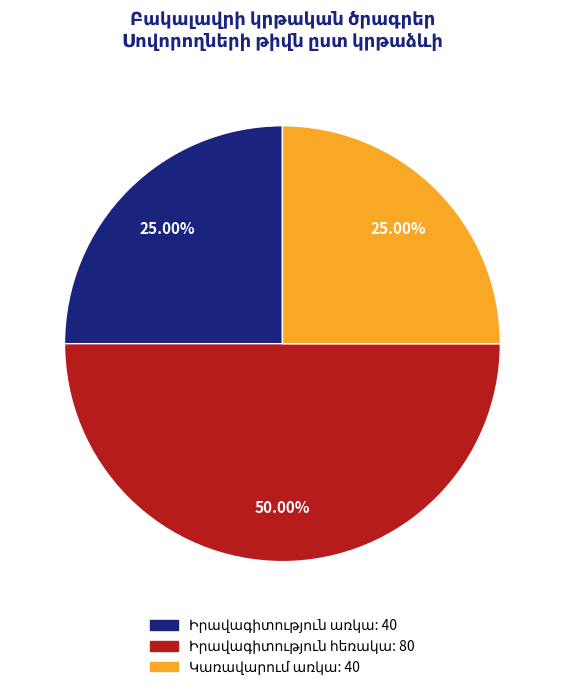

Which has a higher value, Իրավագիտություն առկա or Իրավագիտություն հեռակա?

Իրավագիտություն հեռակա